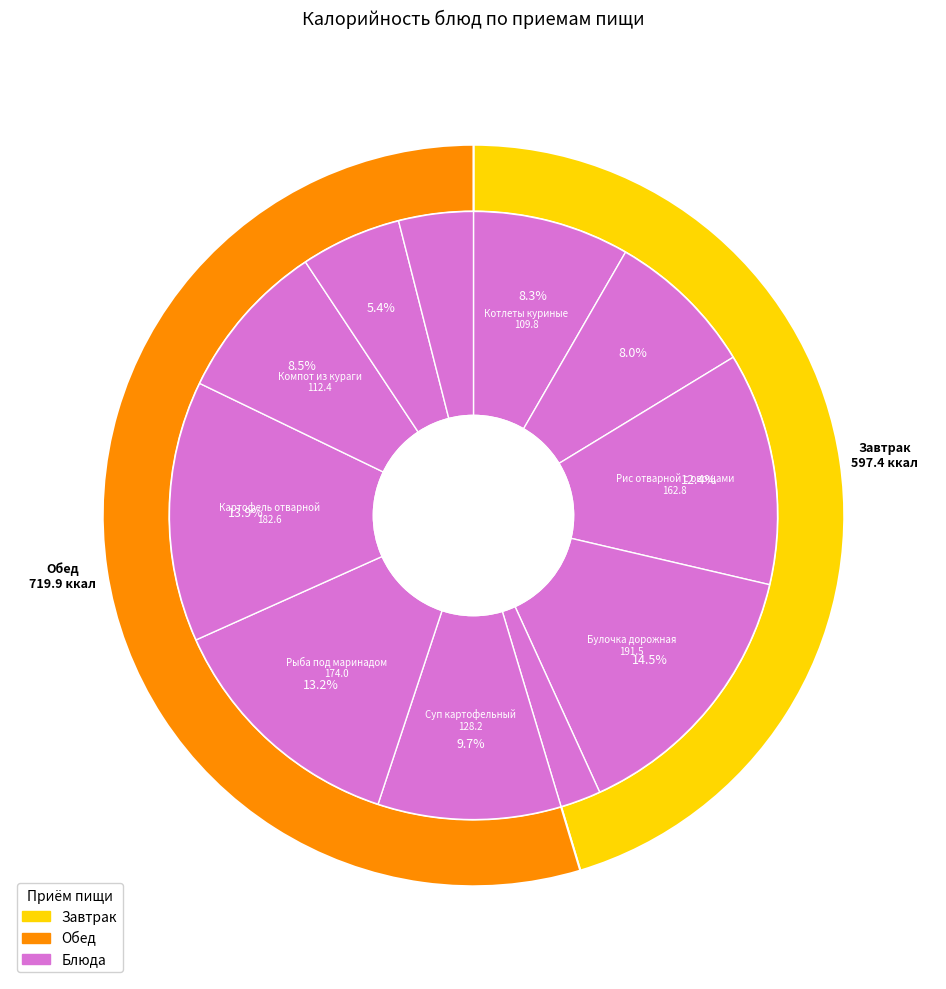

Is it true that Батон нарезной is 8% of the pie?

True